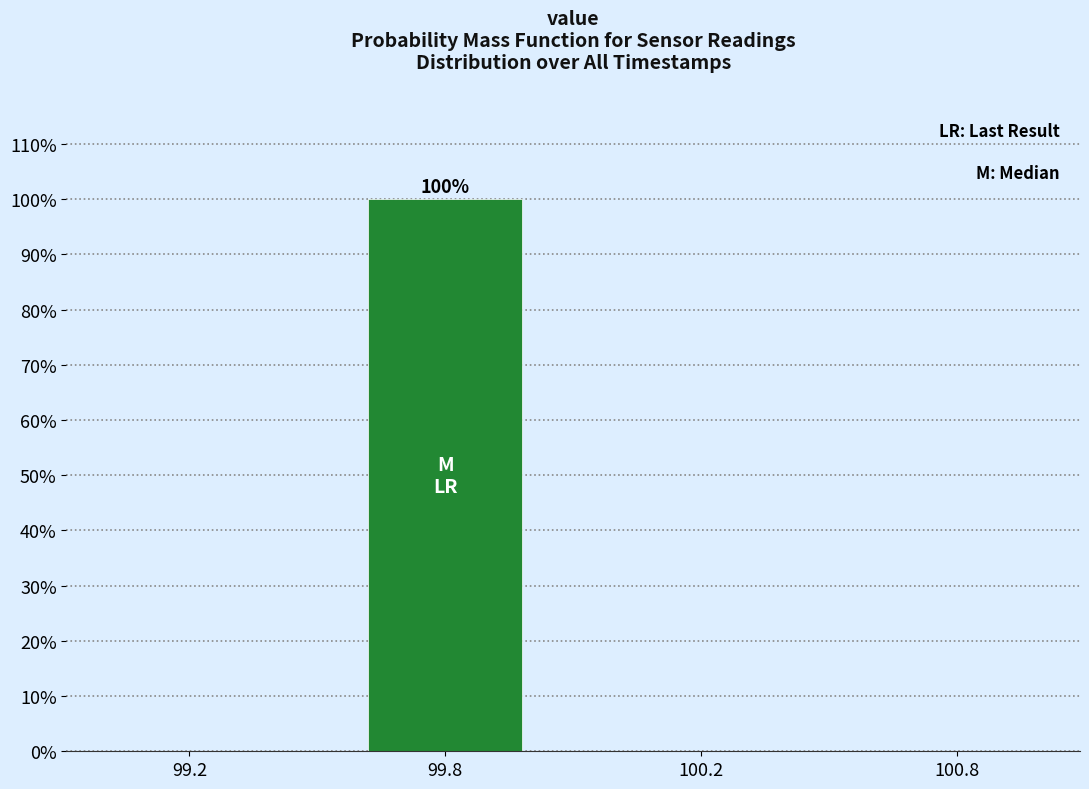

Reading left to right, list all the values displayed in this chart.

99.2=0	99.8=100	100.2=0	100.8=0